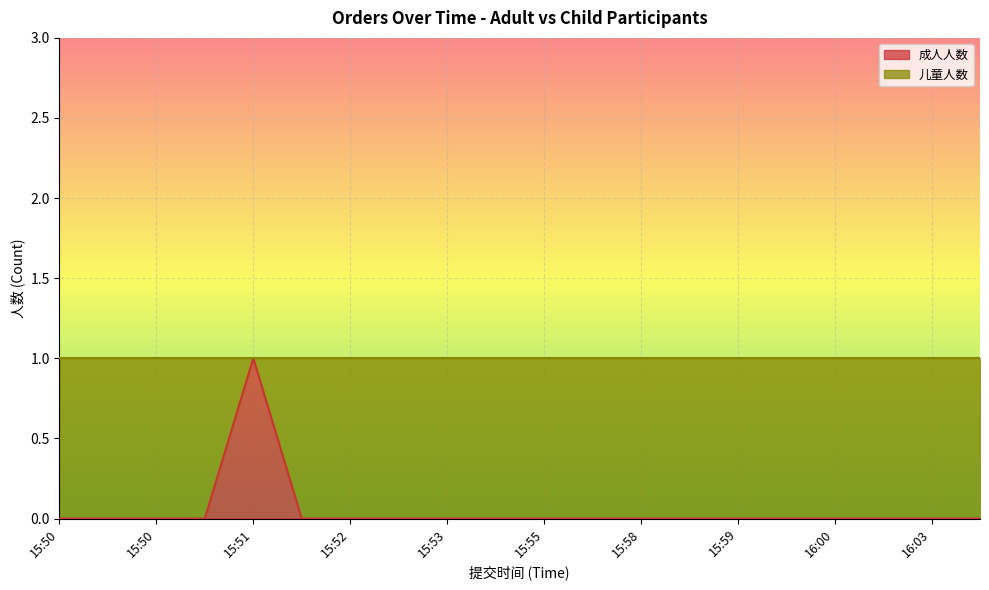

What is the sum of all values?

1